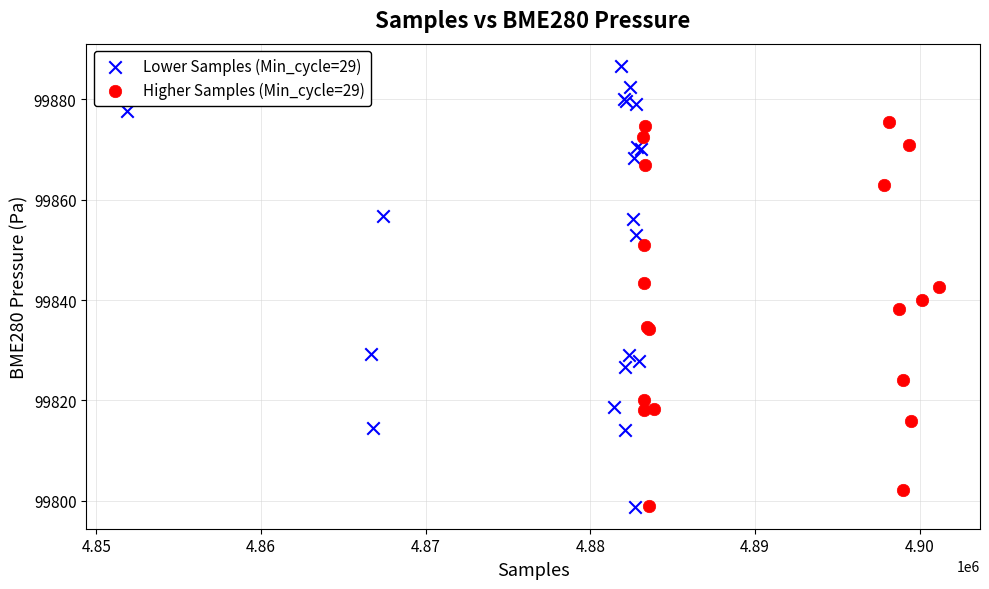

Which series has the largest Y range (max minus min)?

Lower Samples (Min_cycle=29)